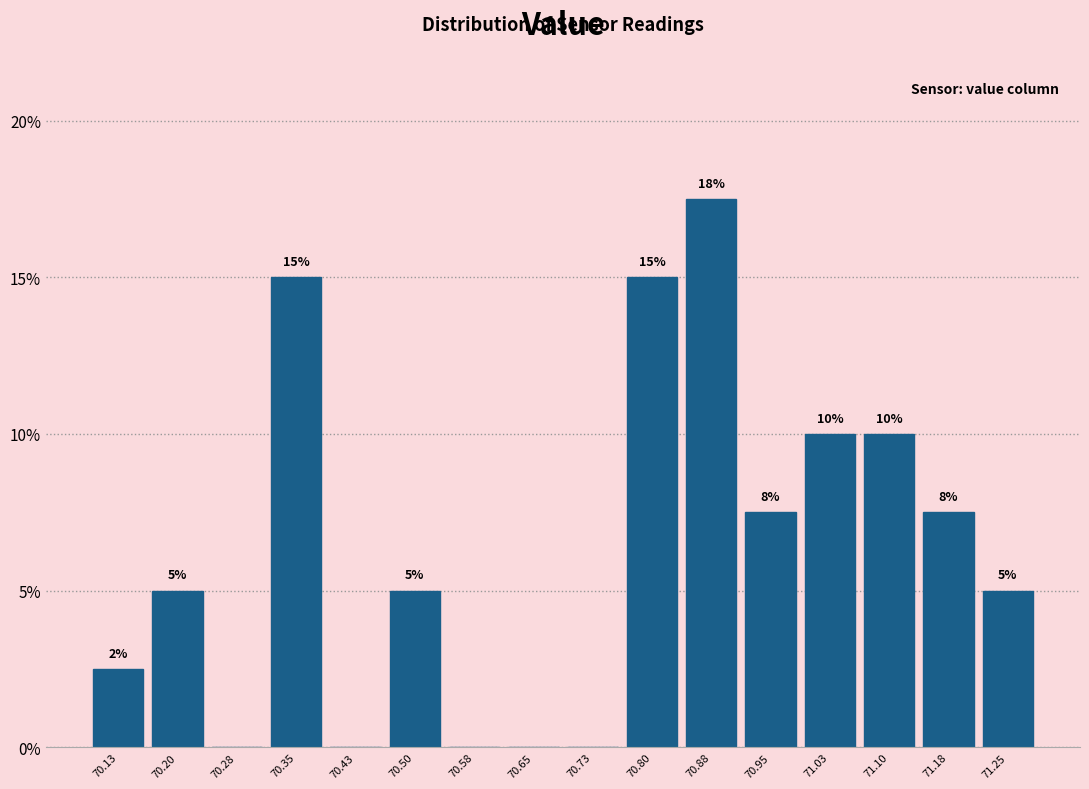

Over which range of the x-axis is the bar tallest?

70.84 to 70.92